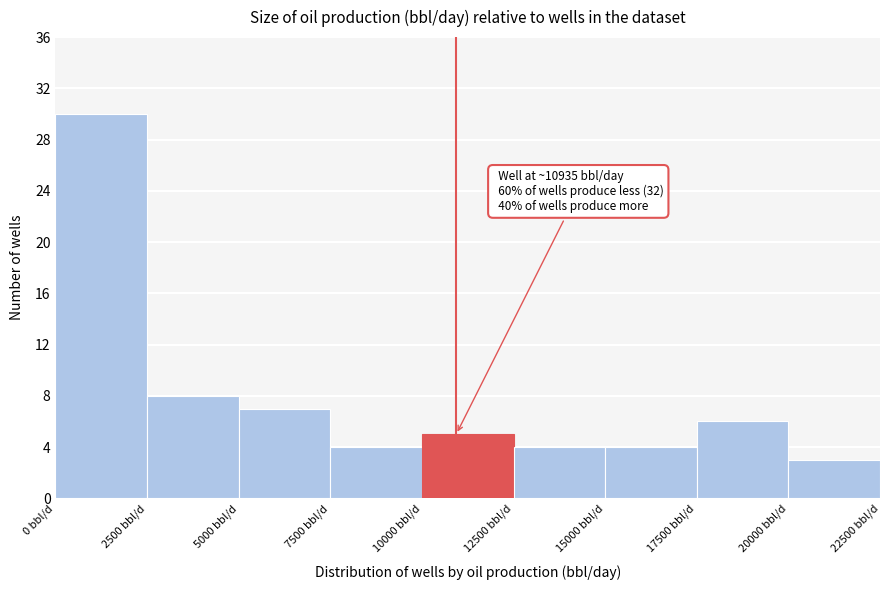

Over which range of the x-axis is the bar tallest?

0 to 2500